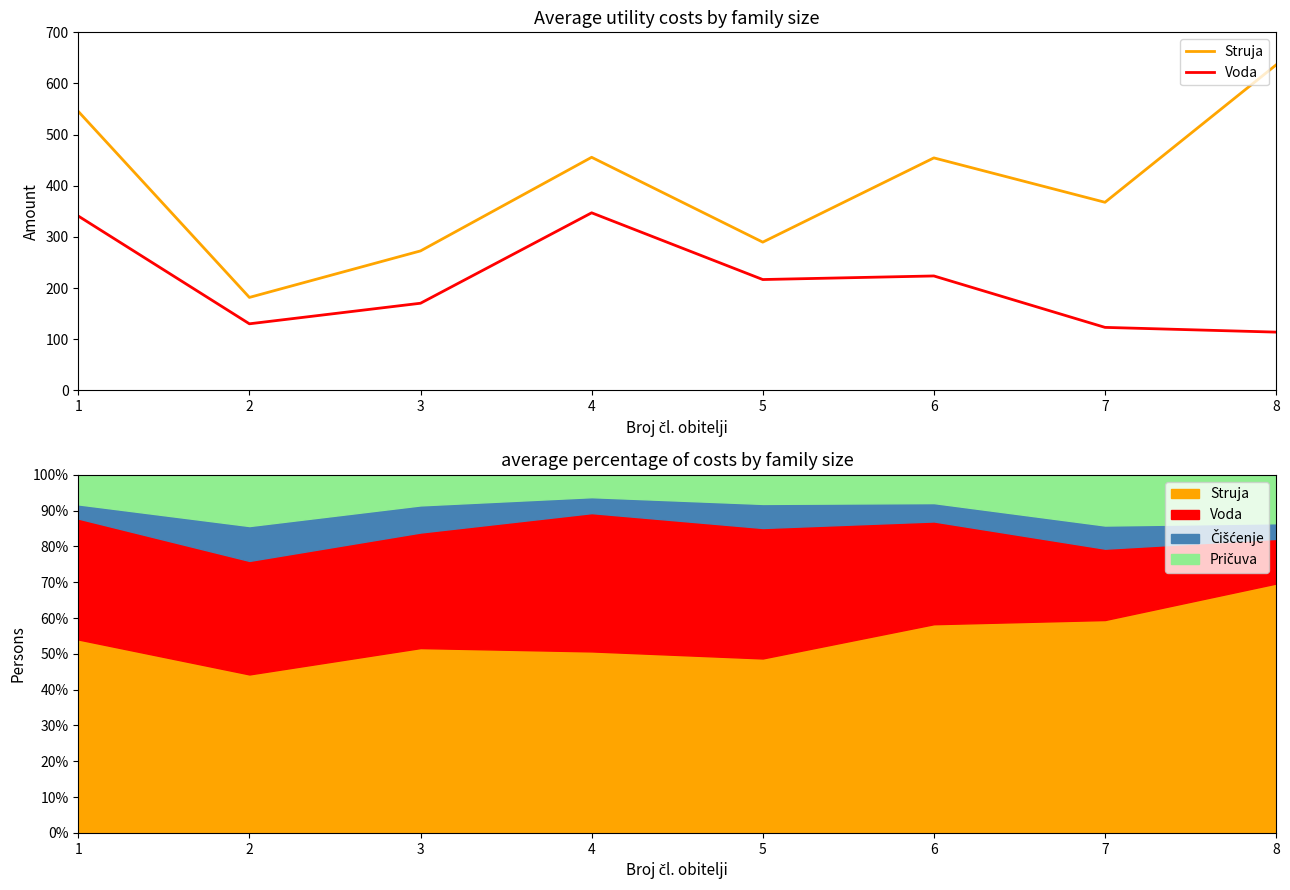

True or false: Struja and Voda intersect in this chart.

False